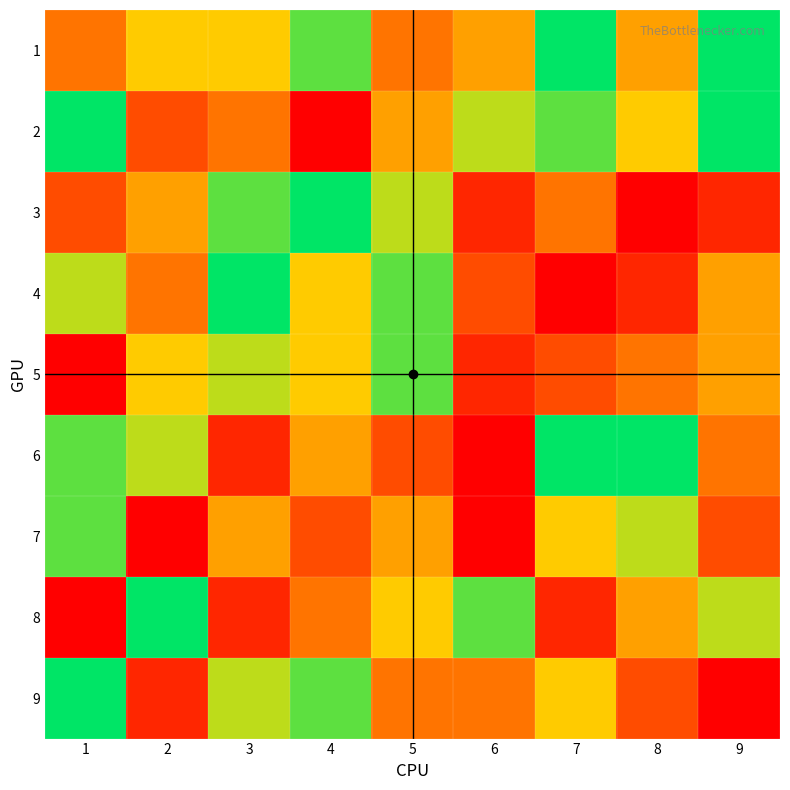

Reading left to right, what are all the values shown in this chart?

1: 1=4	2=6	3=6	4=8	5=4	6=5	7=9	8=5	9=9
2: 1=9	2=3	3=4	4=1	5=5	6=7	7=8	8=6	9=9
3: 1=3	2=5	3=8	4=9	5=7	6=2	7=4	8=1	9=2
4: 1=7	2=4	3=9	4=6	5=8	6=3	7=1	8=2	9=5
5: 1=1	2=6	3=7	4=6	5=8	6=2	7=3	8=4	9=5
6: 1=8	2=7	3=2	4=5	5=3	6=1	7=9	8=9	9=4
7: 1=8	2=1	3=5	4=3	5=5	6=1	7=6	8=7	9=3
8: 1=1	2=9	3=2	4=4	5=6	6=8	7=2	8=5	9=7
9: 1=9	2=2	3=7	4=8	5=4	6=4	7=6	8=3	9=1